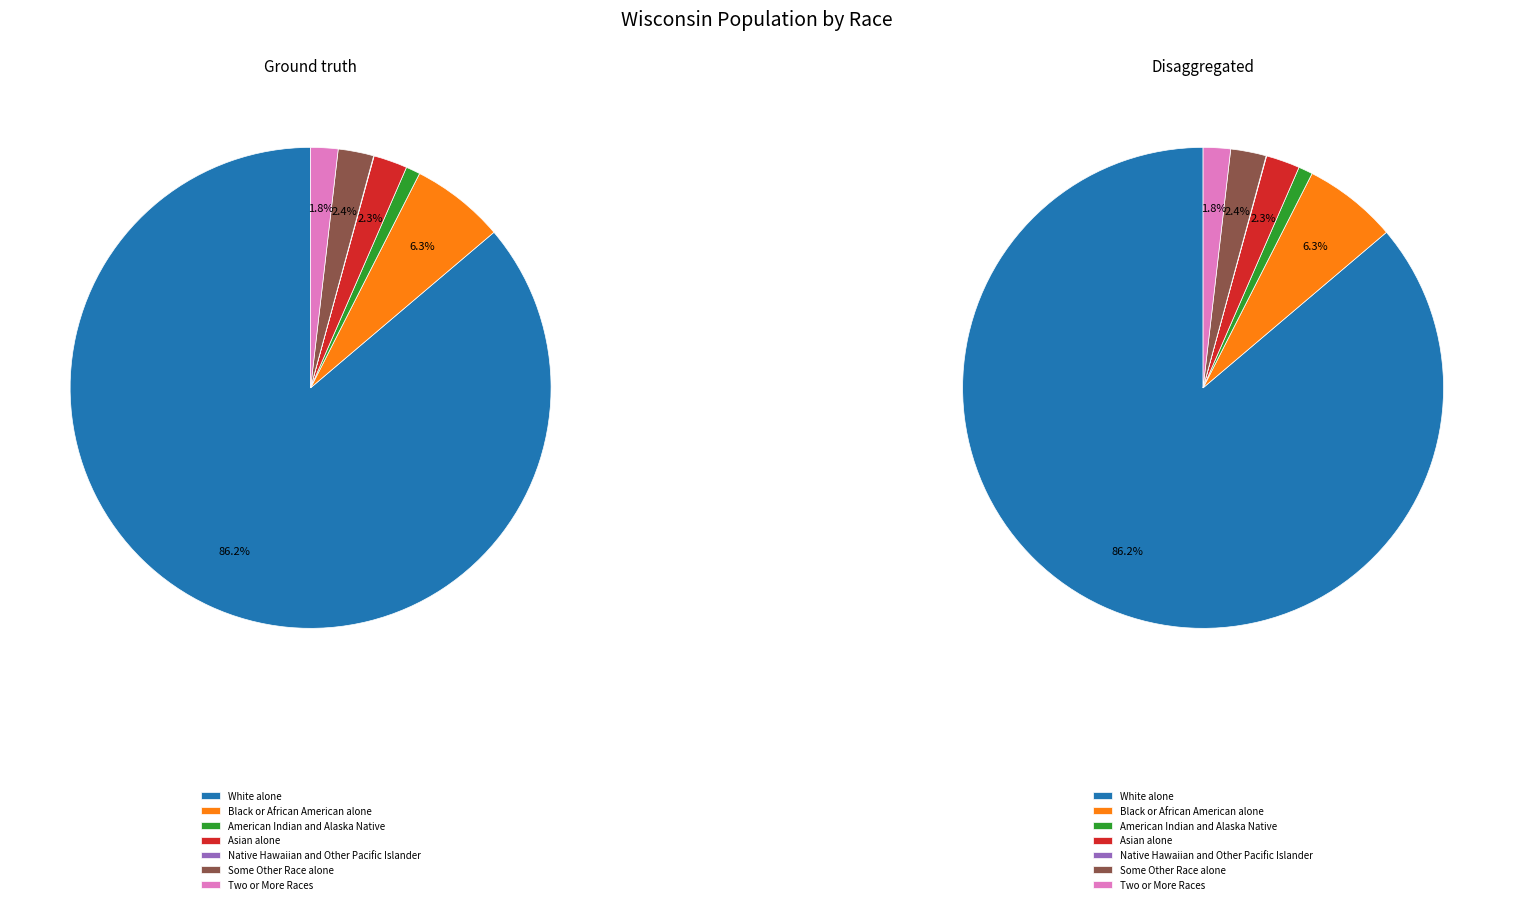

To the nearest percent, what is the average slice percentage?

14%